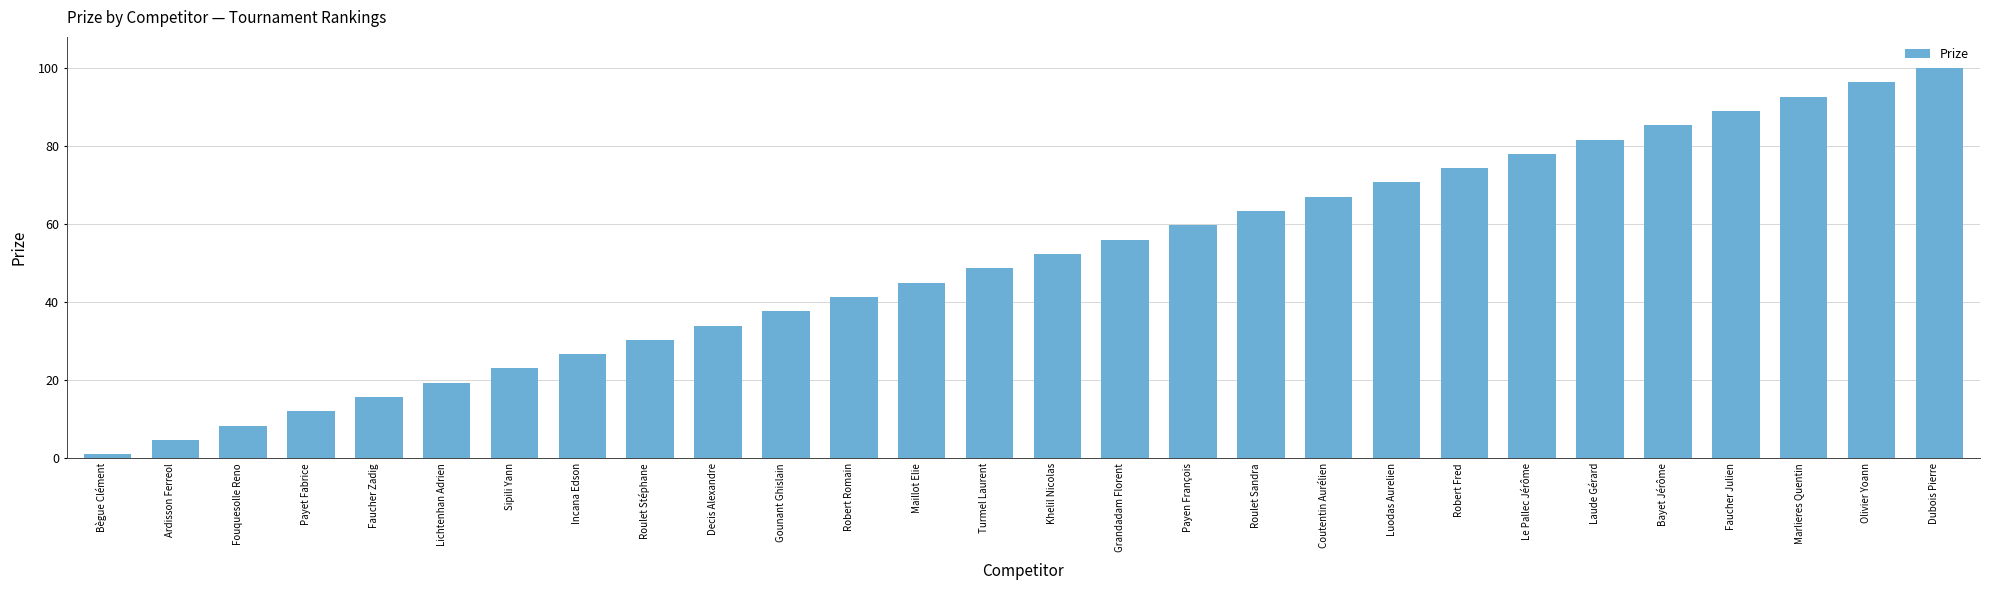

Where does the data first go above 52?

Khelil Nicolas